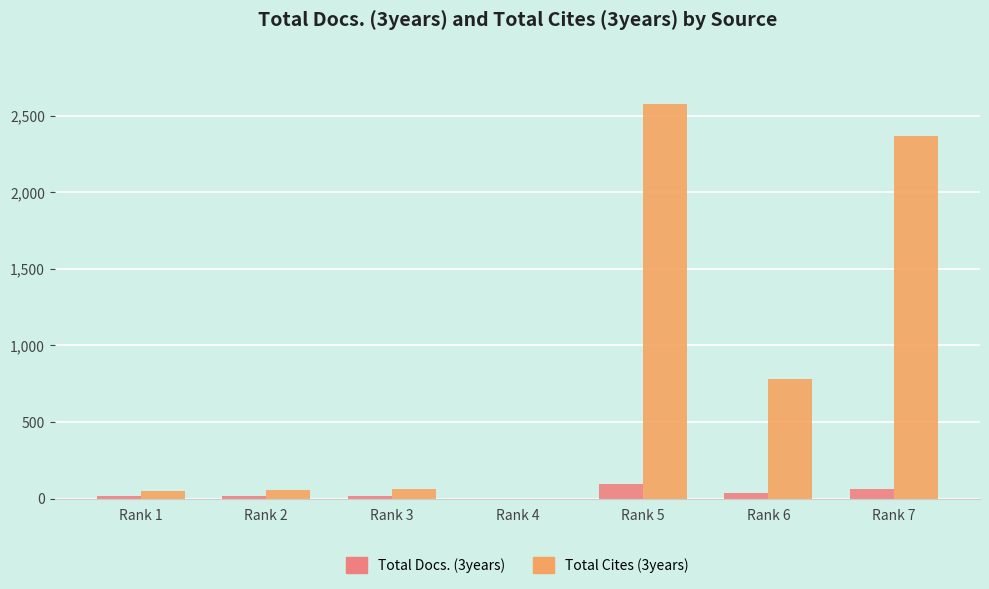

Are the bars horizontal?

No